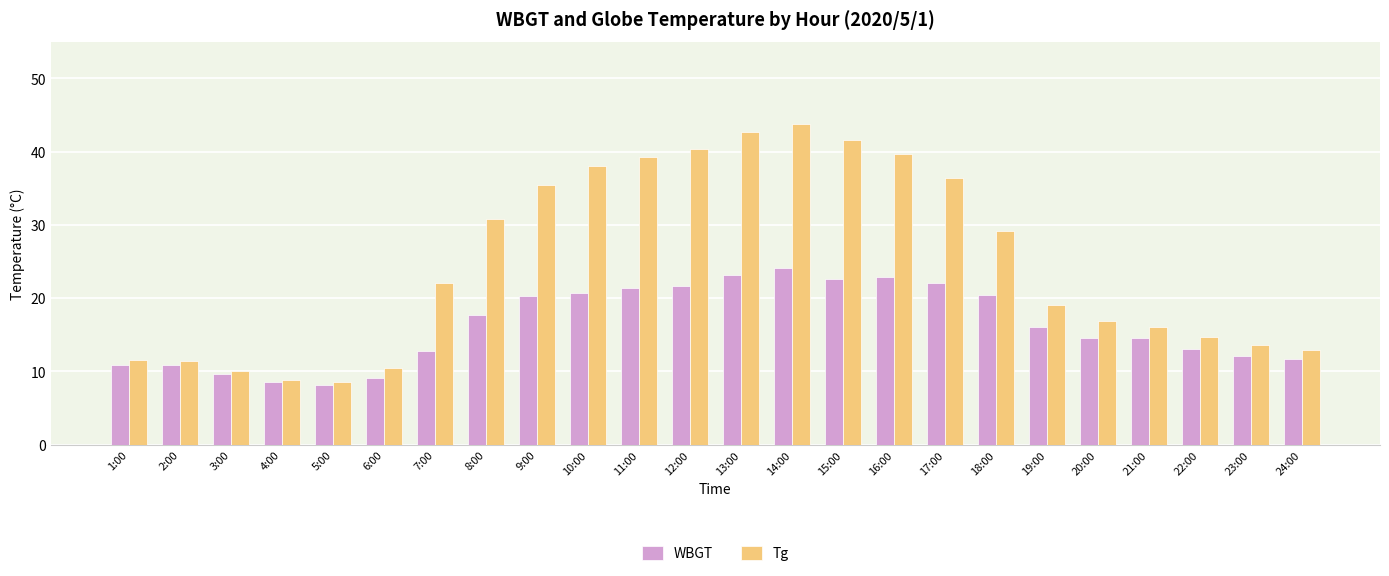

What is the maximum value shown in the chart?

43.8